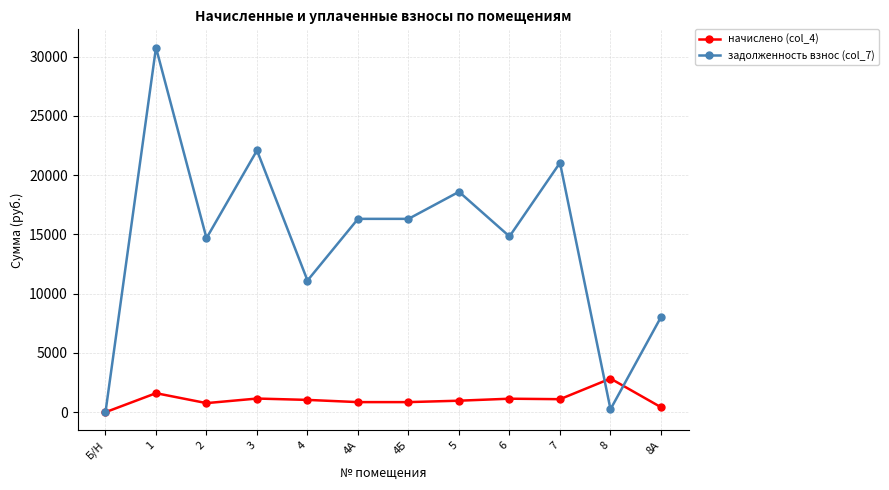

Rank the series by their maximum value, from highest to lowest.

задолженность взнос (col_7), начислено (col_4)